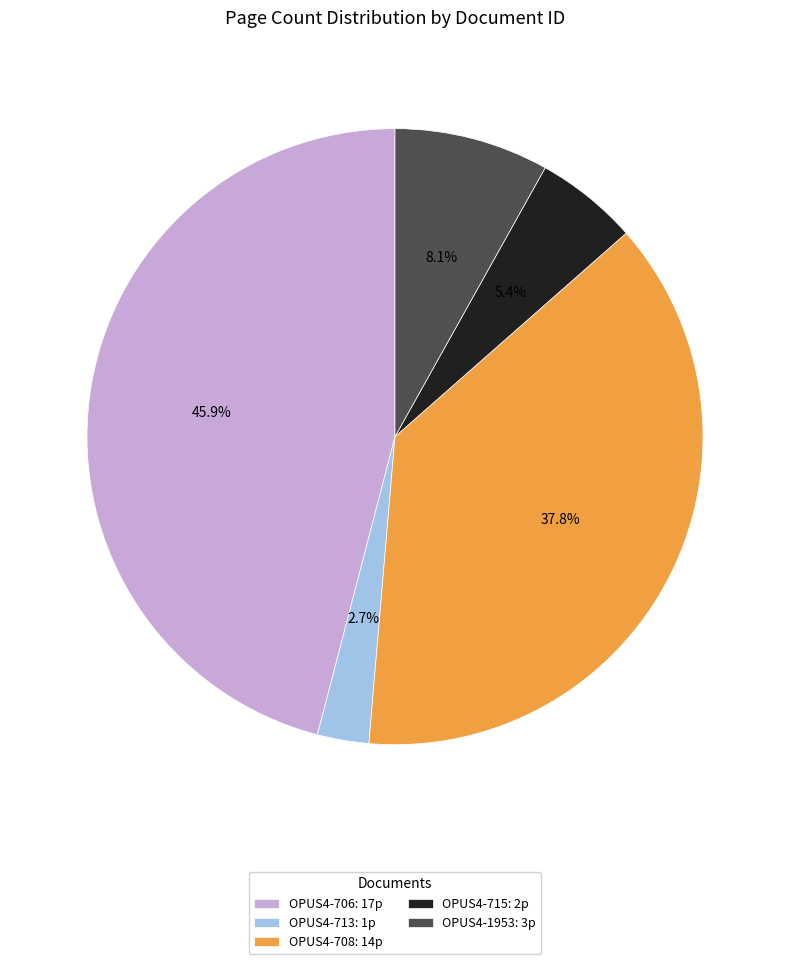

Count the number of slices in the pie.

5